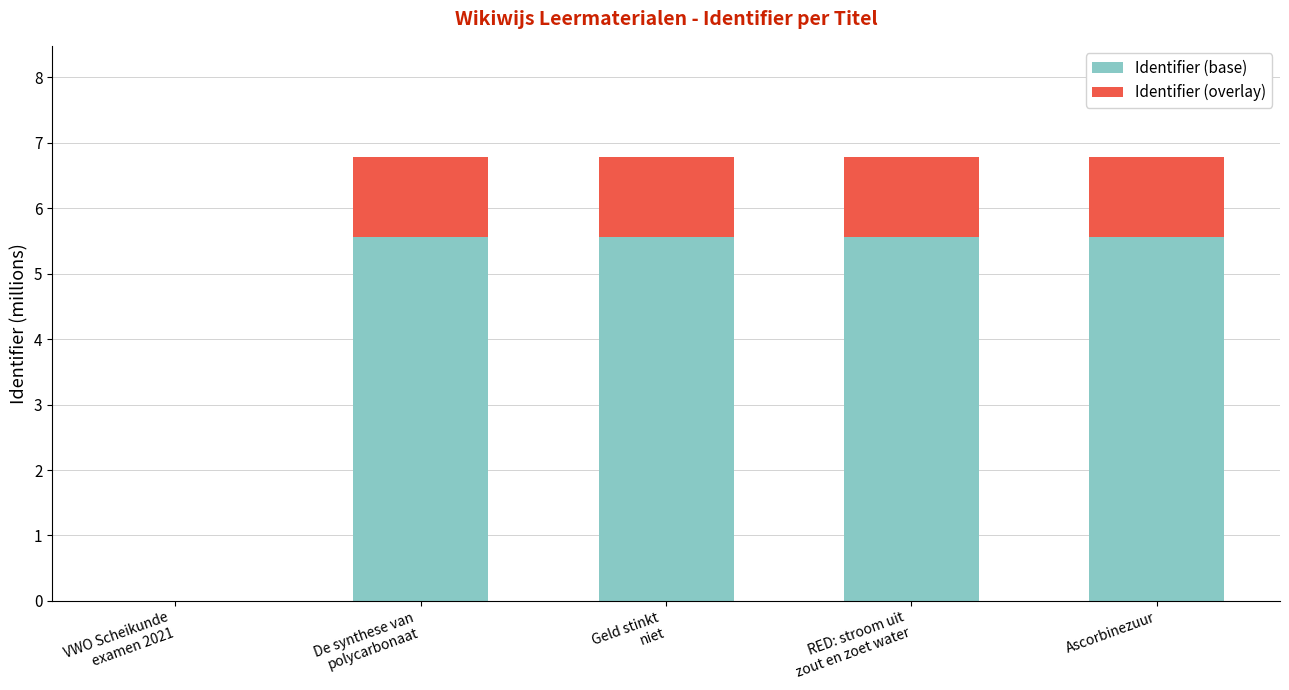

The Identifier (base) series shows 5.6 at Geld stinkt
niet. True or false?

True